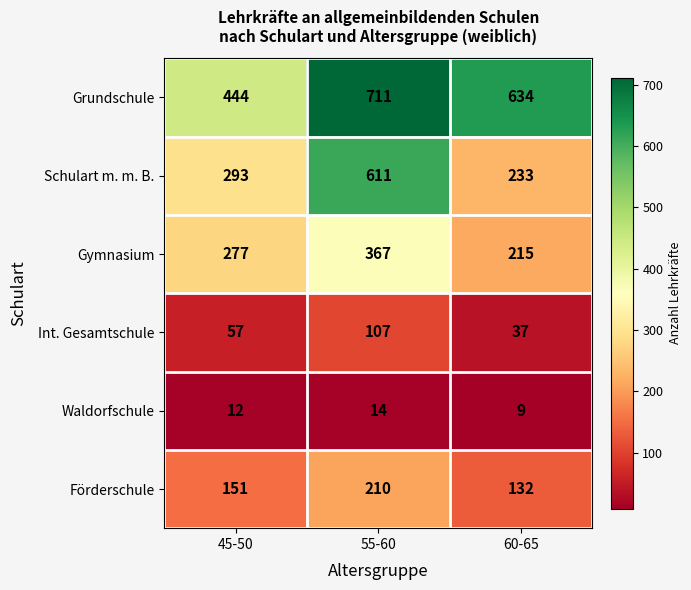

Which category has the highest value across all series?

55-60